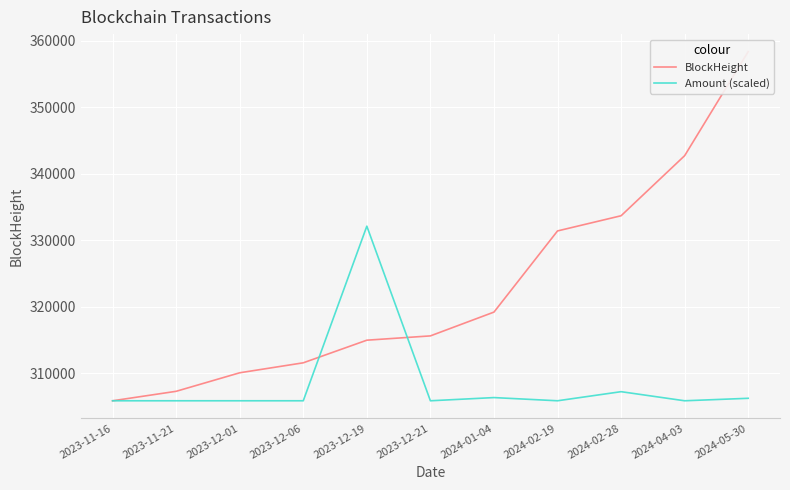

What is the difference between the Amount (scaled) values at 2024-04-03 and 2024-05-30?

372.9